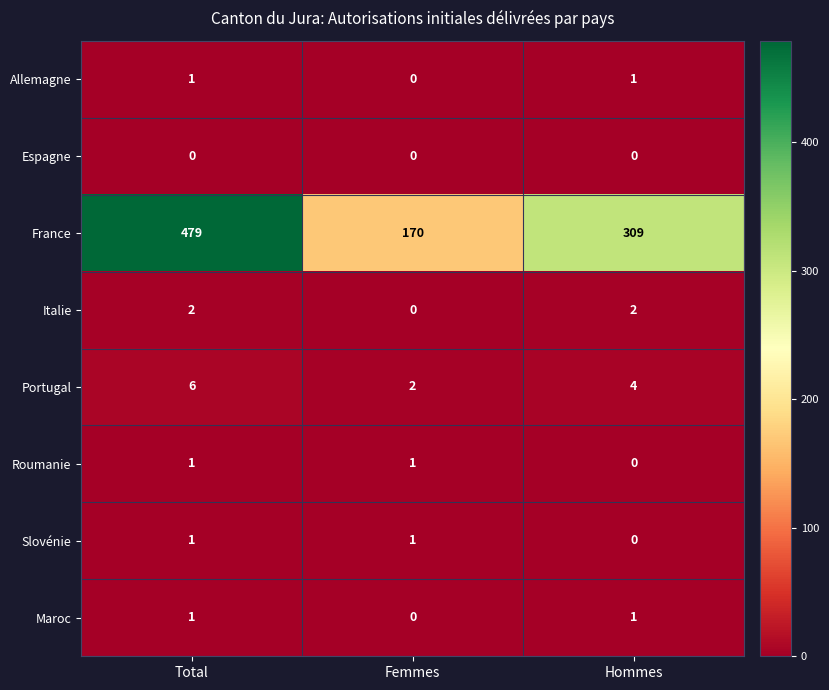

What is the sum of all France values?

958